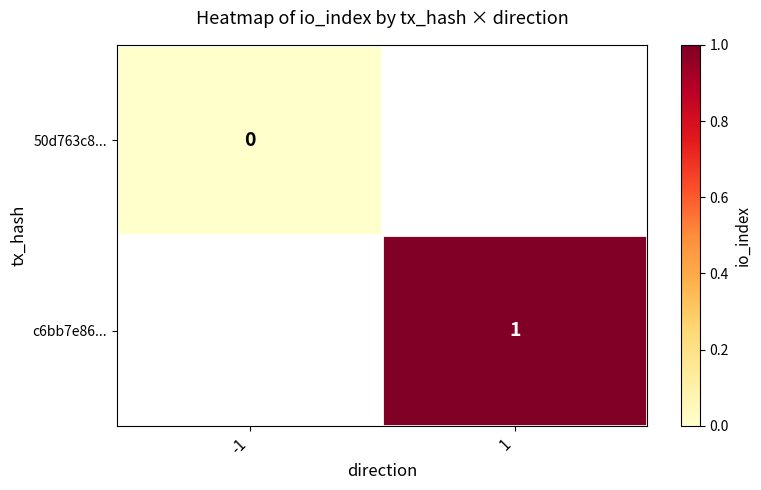

The value of c6bb7e86... at 1 is 1. True or false?

True